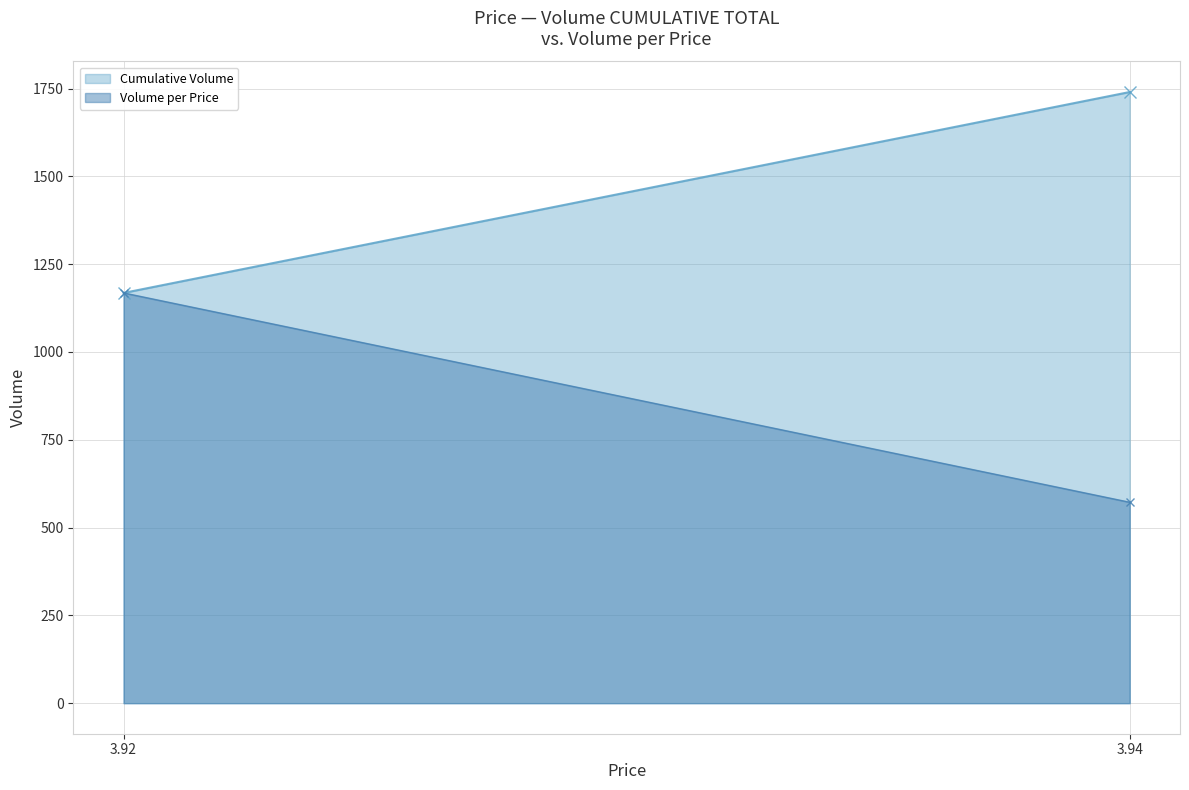

Rank the series by their maximum value, from lowest to highest.

Volume per Price, Cumulative Volume